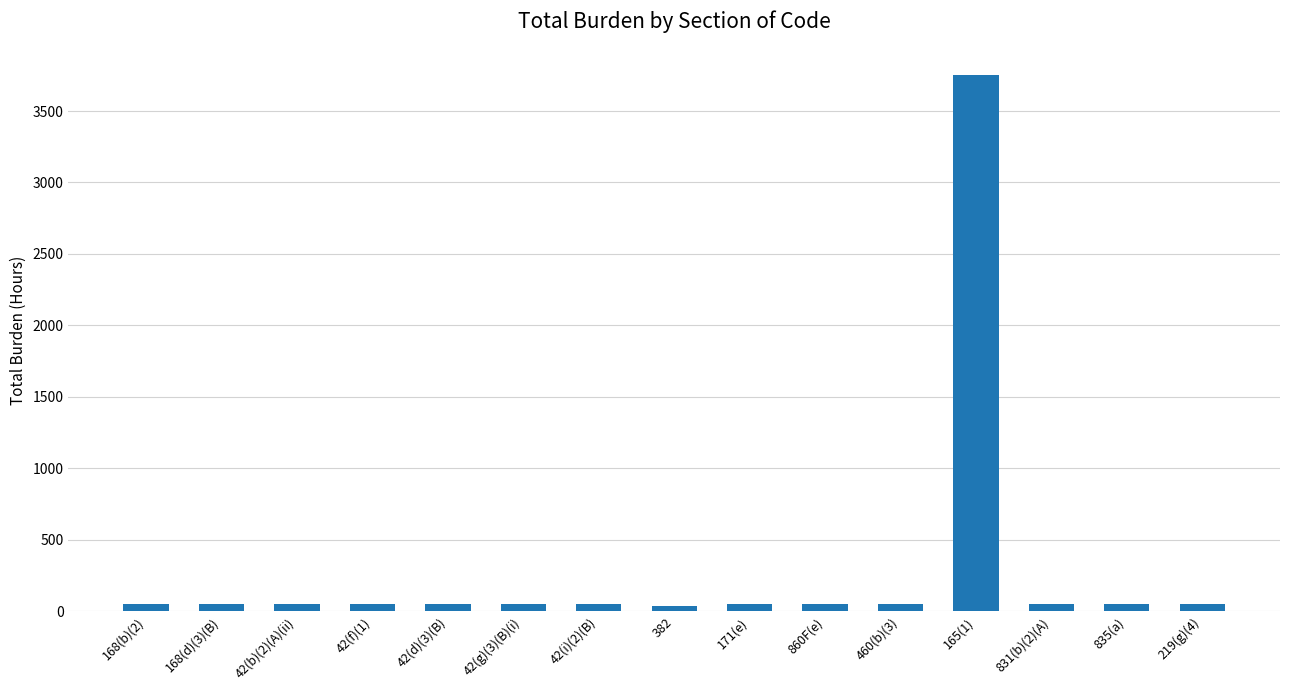

Which label corresponds to the largest value in the chart?

165(1)